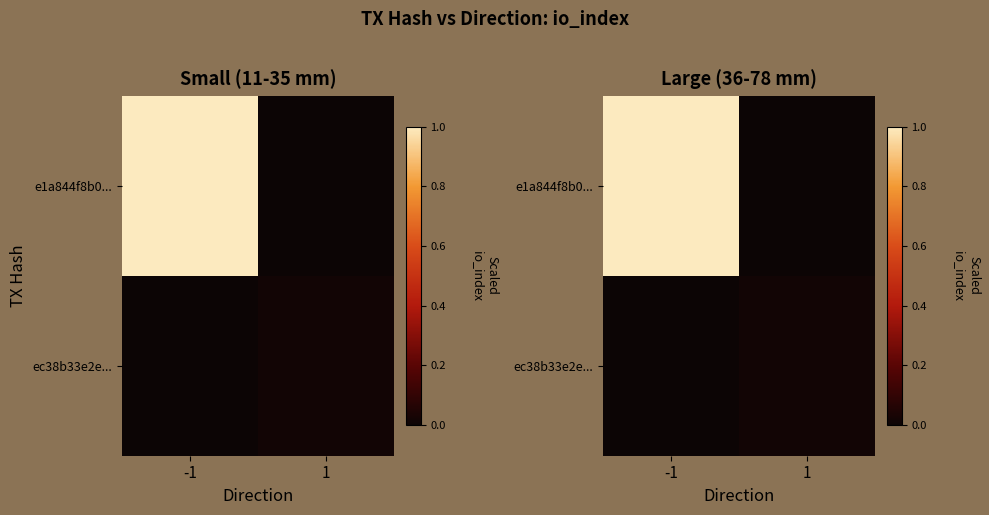

At which category is the sum across all series the highest?

-1